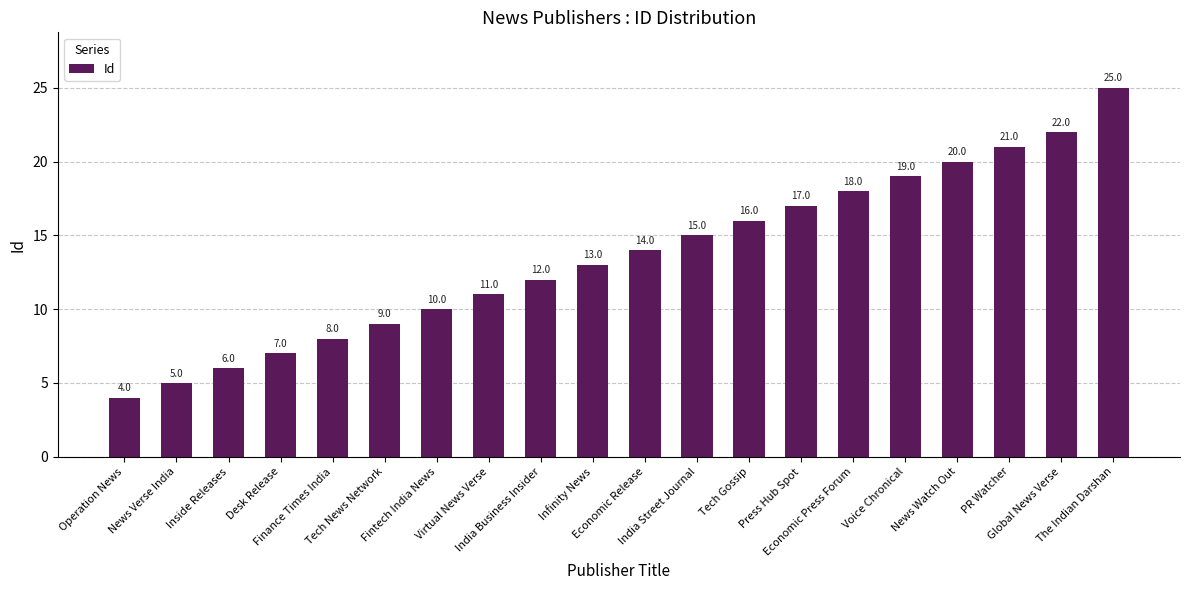

What is the minimum value shown in the chart?

4